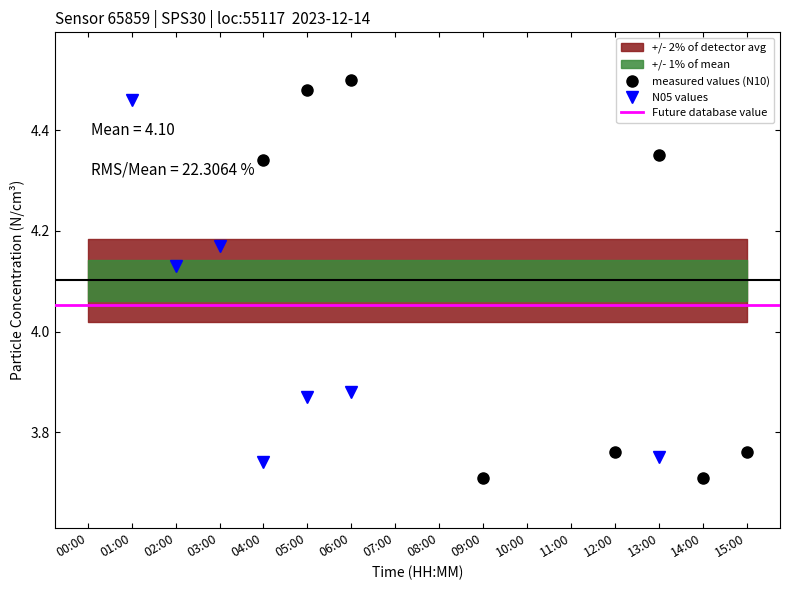

At which category does N05 reach its first local peak?

03:00